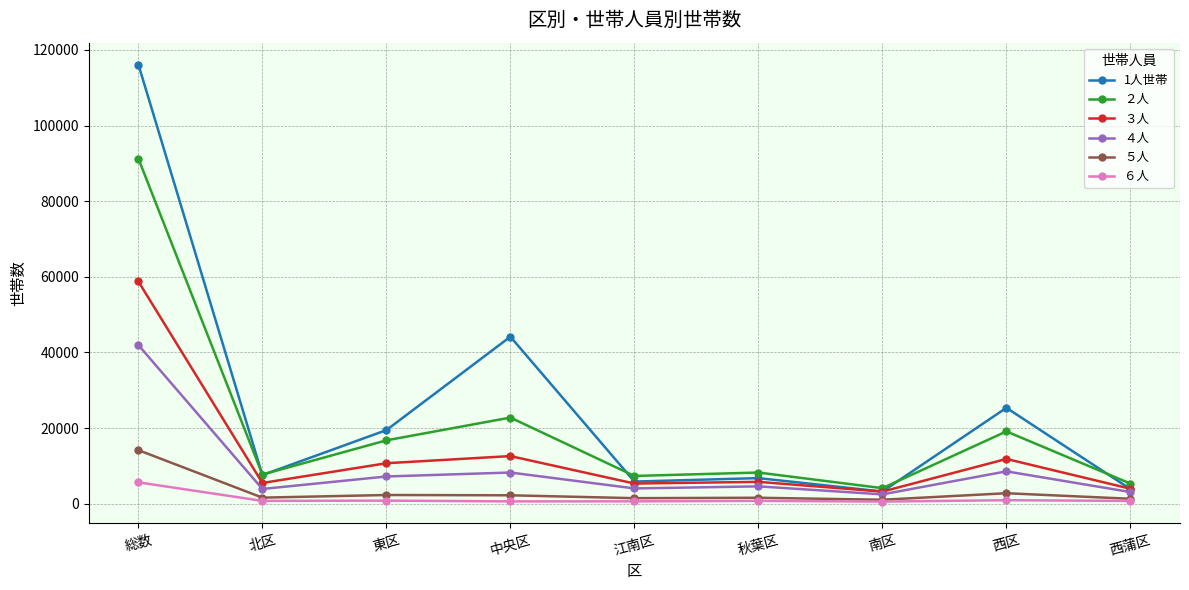

How many values in the 1人世帯 series are below 7552?

4